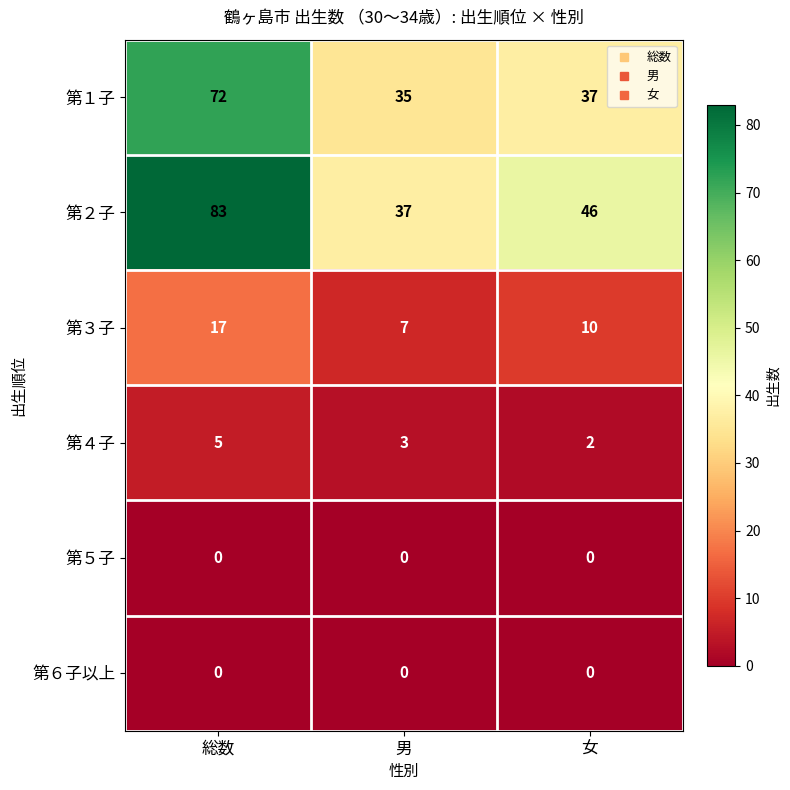

The 第５子 series shows 0 at 男. True or false?

True